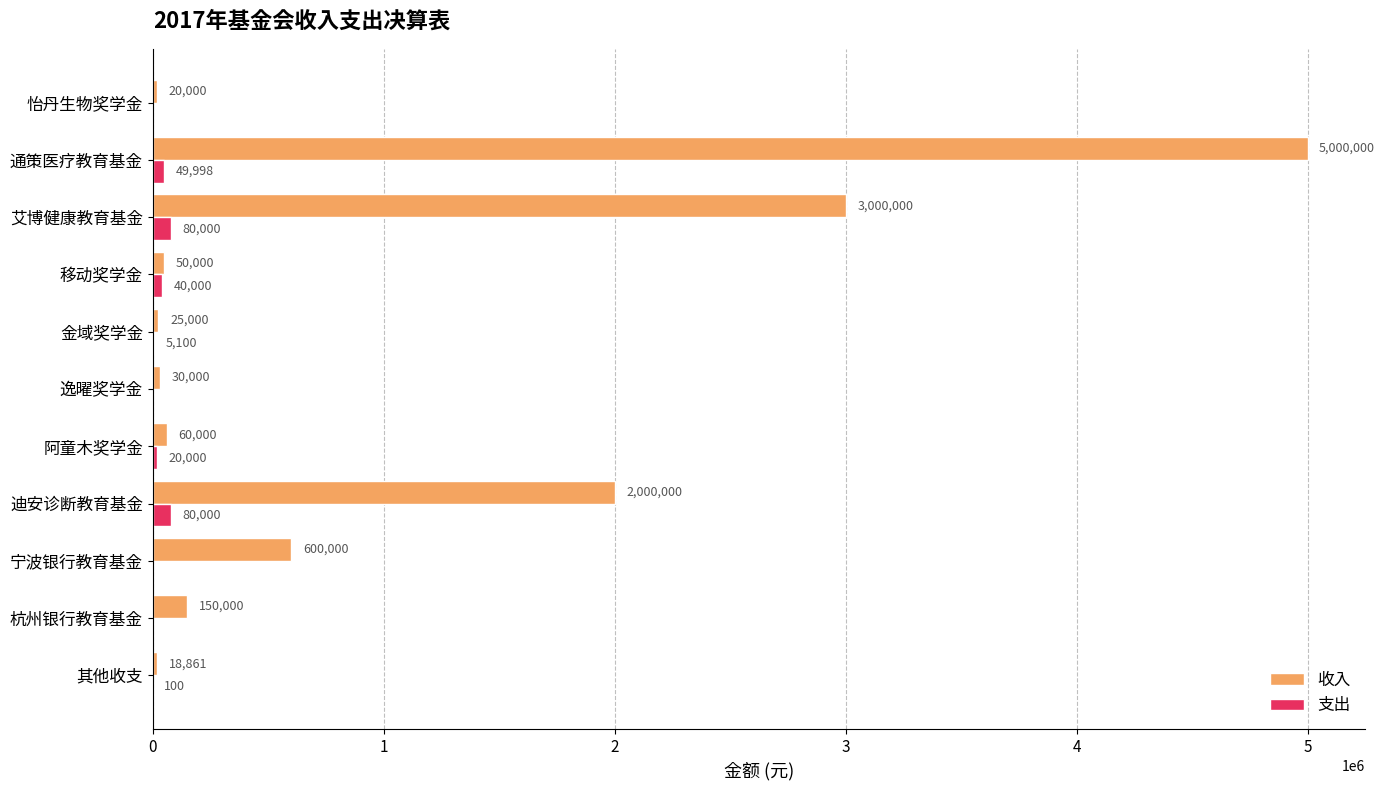

Which series has the largest range (max minus min)?

收入